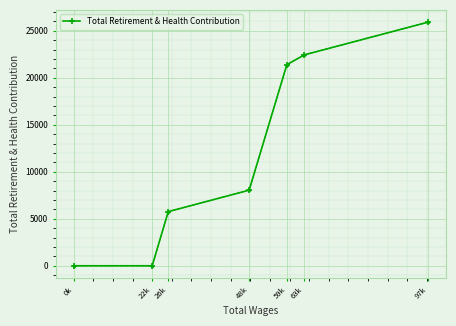

List the labels in order of value, smallest first.

22k, 0k, 26k, 48k, 59k, 63k, 97k